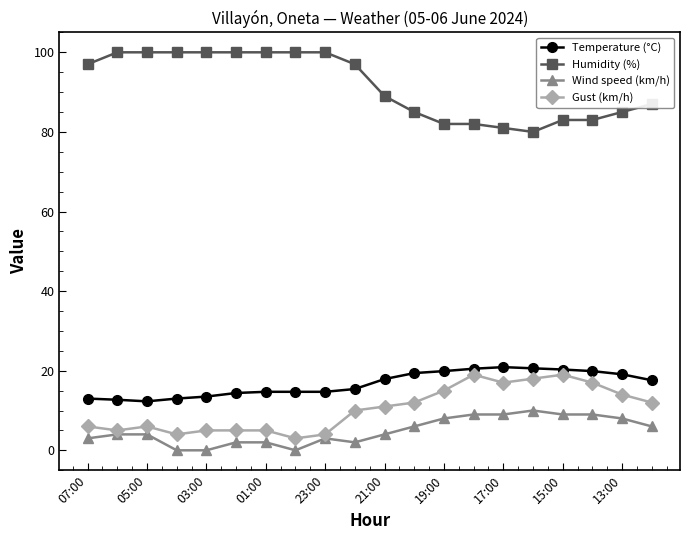

Rank the series by their maximum value, from highest to lowest.

Humidity (%), Temperature (°C), Gust (km/h), Wind speed (km/h)